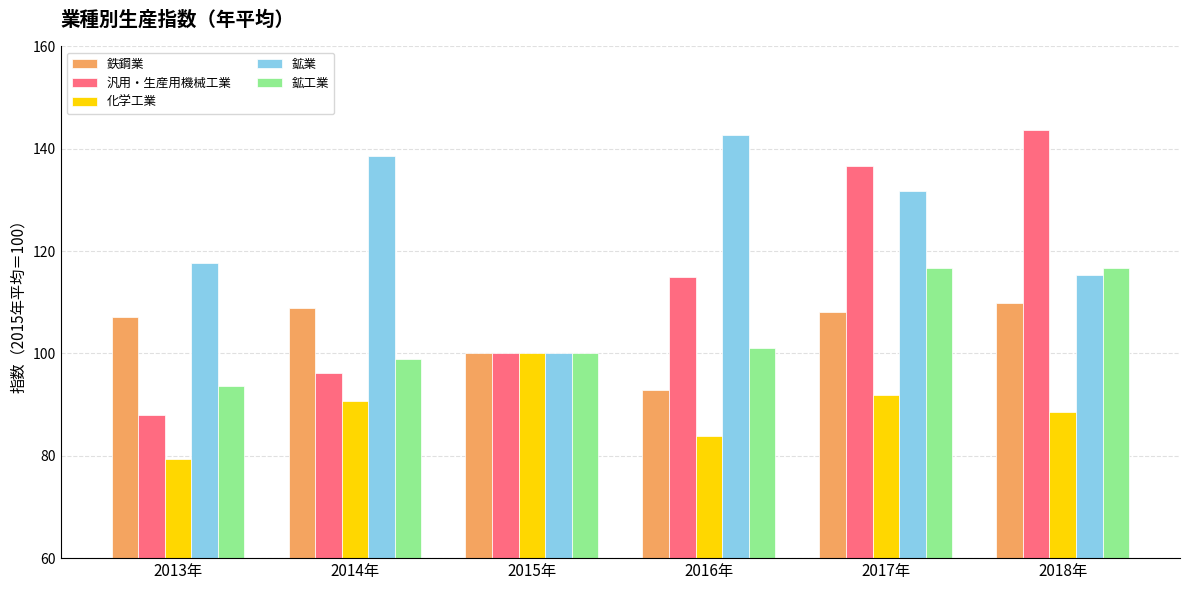

Reading right to left, list all the values displayed in this chart.

鉄鋼業: 2018年=109.8	2017年=108.1	2016年=92.9	2015年=100.0	2014年=108.8	2013年=107.2
汎用・生産用機械工業: 2018年=143.7	2017年=136.7	2016年=115.0	2015年=100.0	2014年=96.1	2013年=87.9
化学工業: 2018年=88.6	2017年=91.8	2016年=83.9	2015年=100.0	2014年=90.7	2013年=79.3
鉱業: 2018年=115.4	2017年=131.8	2016年=142.6	2015年=100.0	2014年=138.5	2013年=117.7
鉱工業: 2018年=116.8	2017年=116.8	2016年=101.1	2015年=100.0	2014年=99.0	2013年=93.6